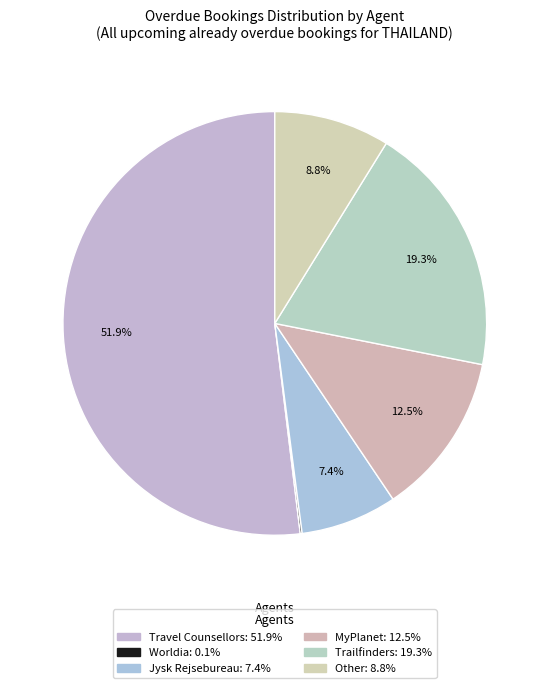

What is the largest slice in the pie chart?

Travel Counsellors